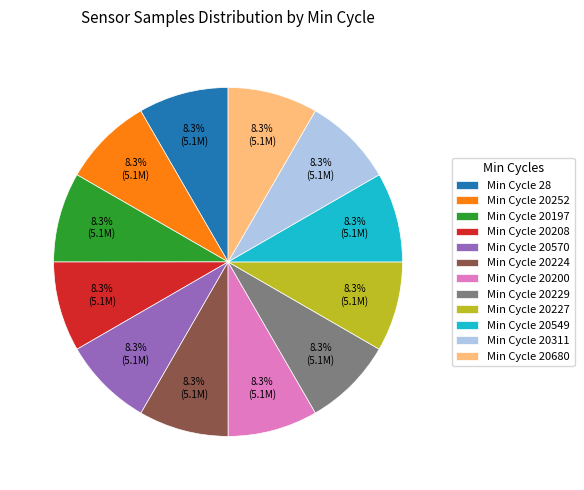

Combined, do Min Cycle 20229 and Min Cycle 20680 account for over 50%?

No